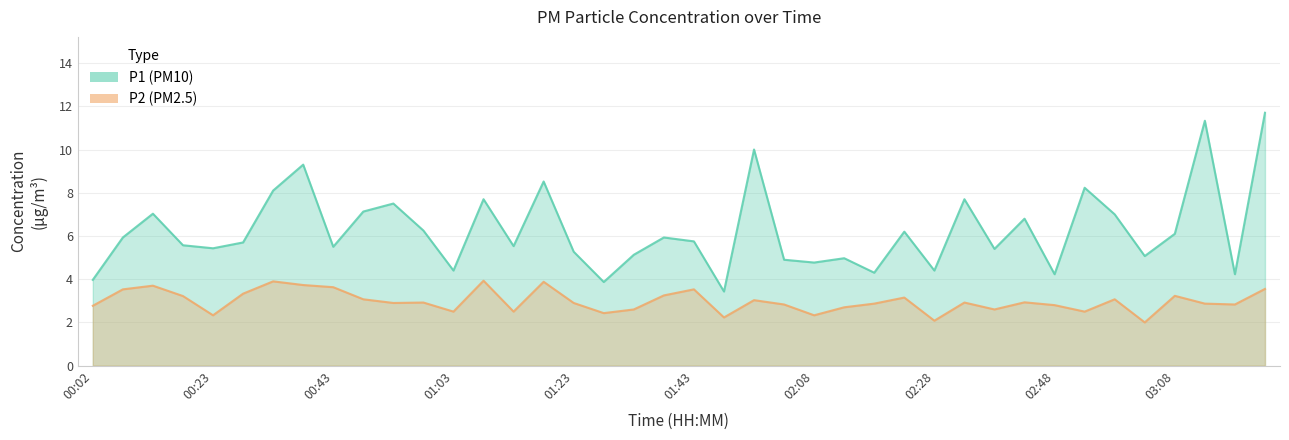

Which has a higher value, 00:12 or 00:02?

00:12